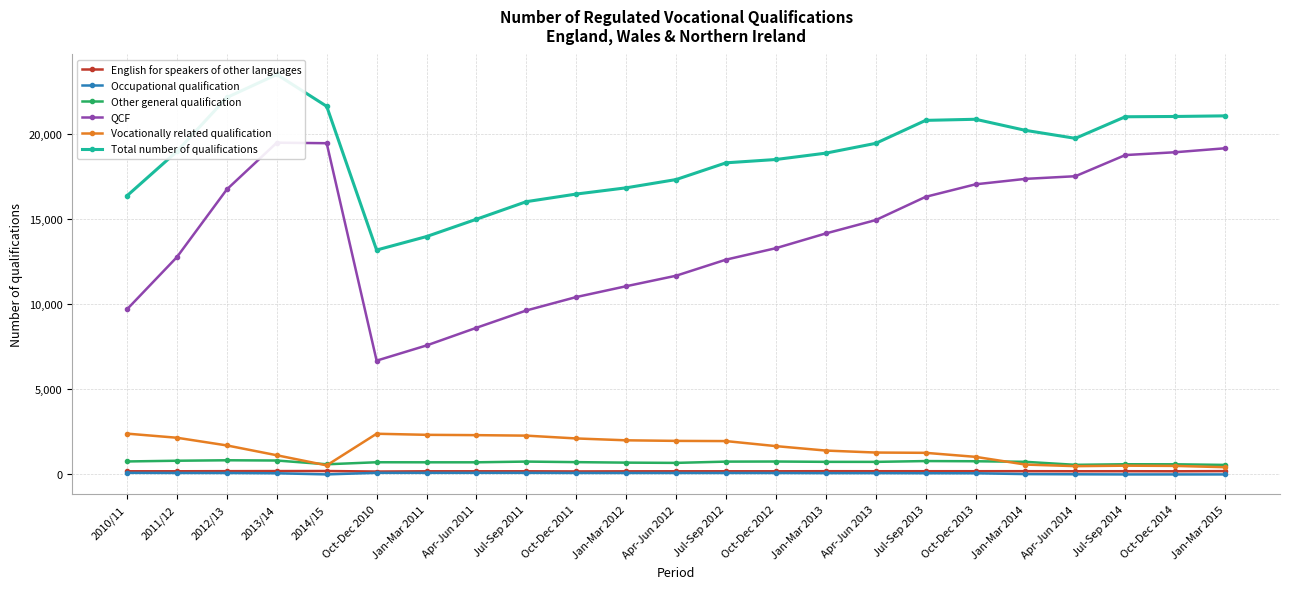

What is the sum of all Vocationally related qualification values?

34397